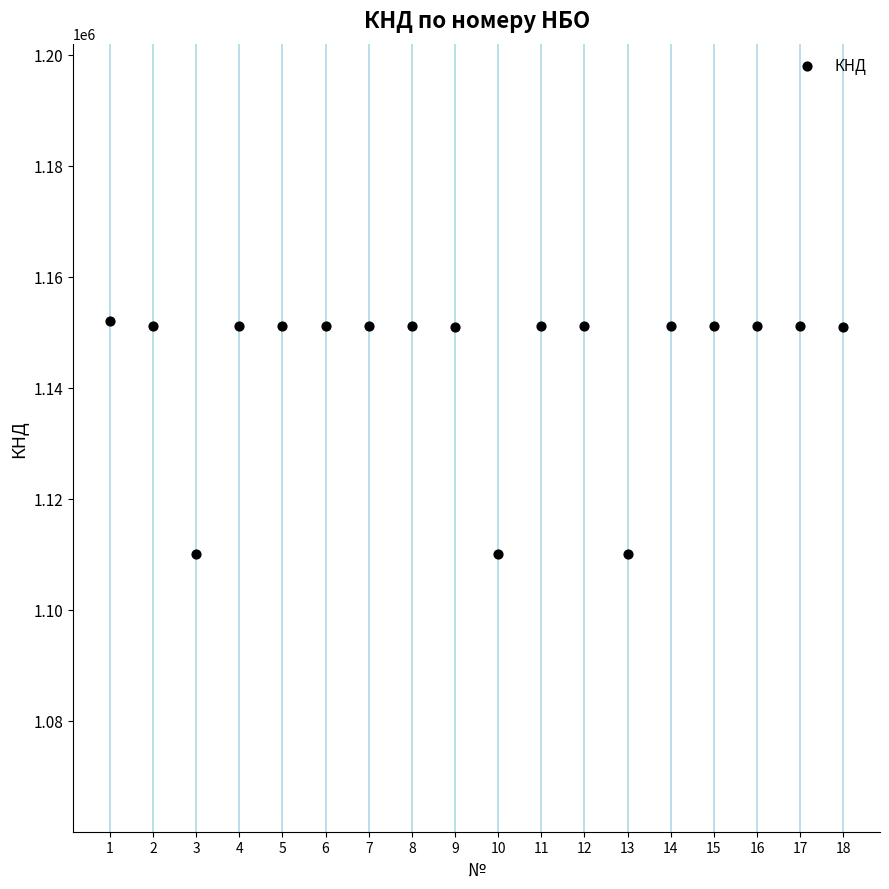

What is the range of Y values (max minus min)?

42006